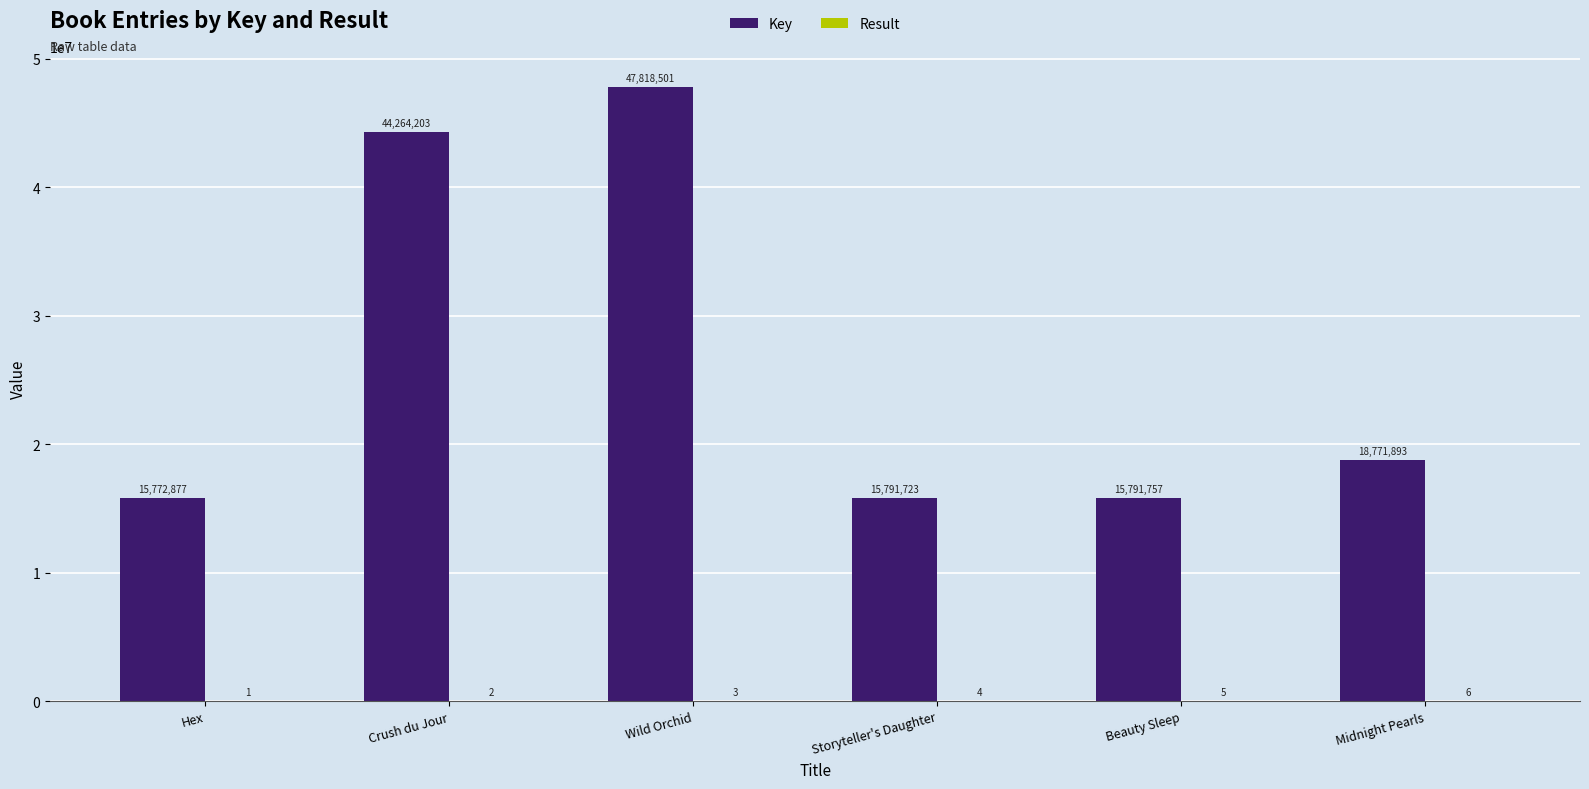

How many data points does each series have?

6